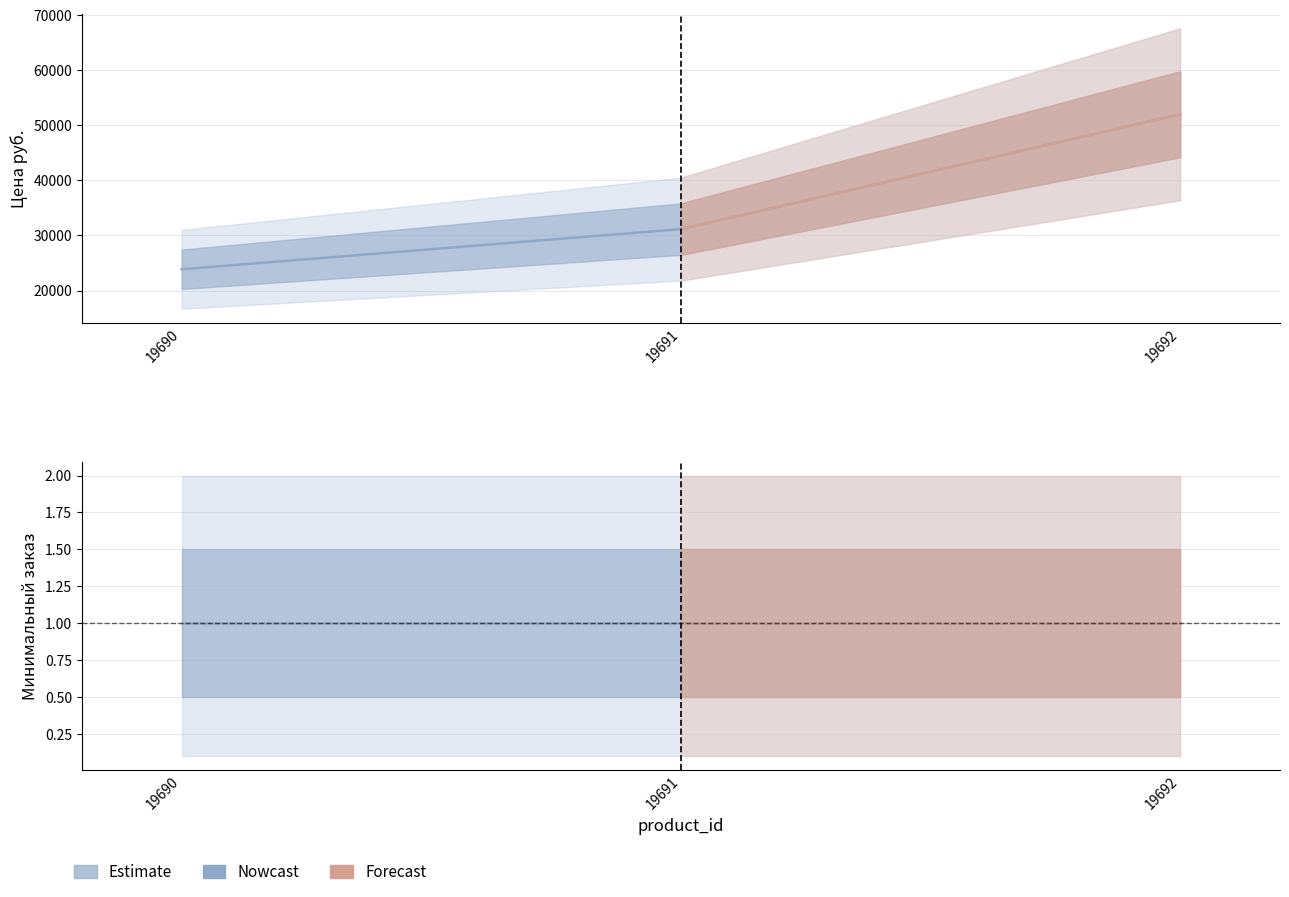

What is the maximum value for Цена руб.?

51997